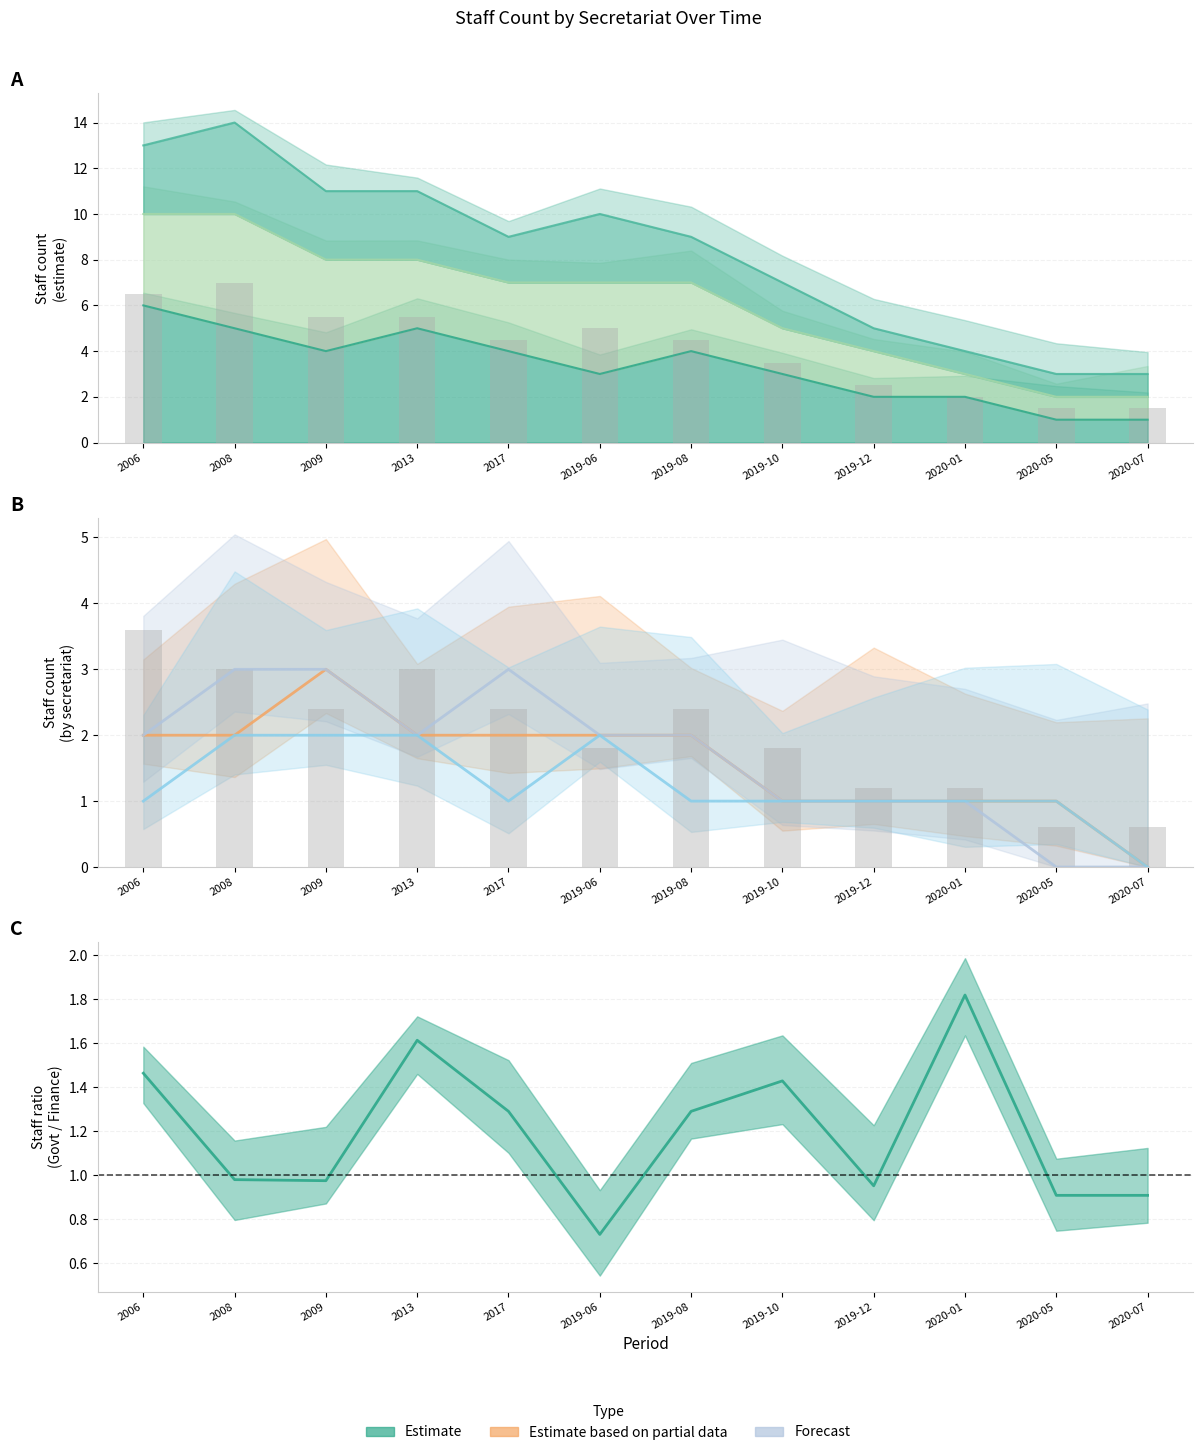

The value of SECRETARIA DE DESARROLLO SOCIAL at 2019-06 is 1. True or false?

False